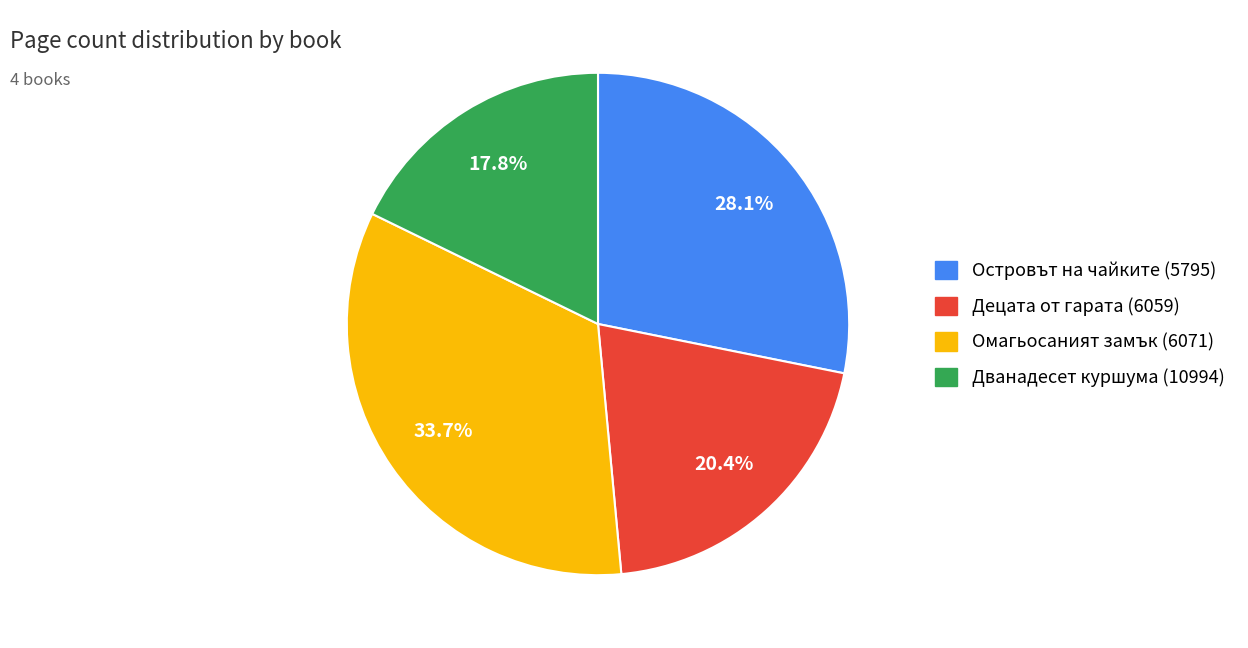

Which slice is the largest?

Омагьосаният замък (6071)